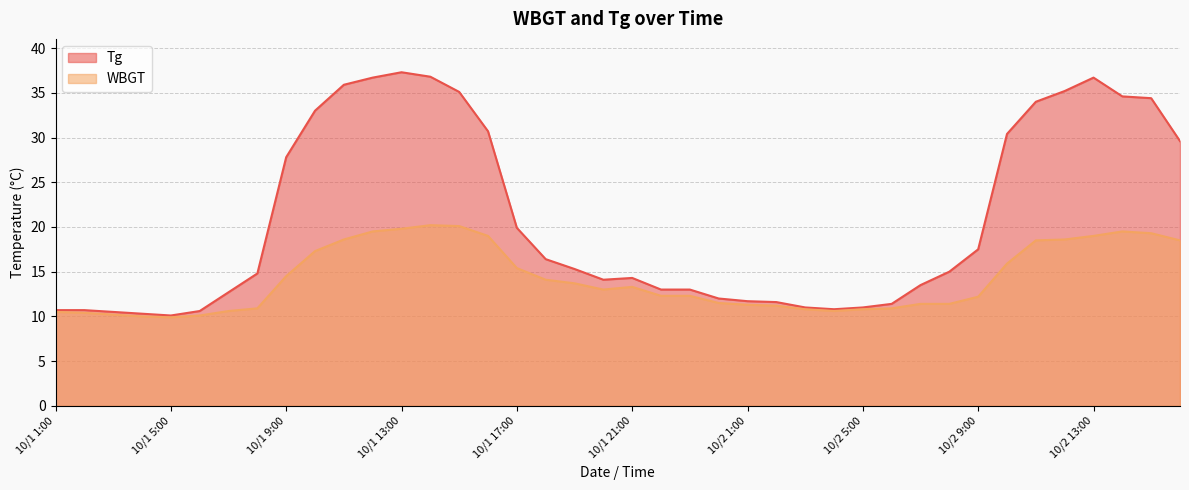

Reading left to right, extract all data points from this chart.

Tg: 10.7	10.7	10.5	10.3	10.1	10.6	12.7	14.8	27.8	33.0	35.9	36.7	37.3	36.8	35.1	30.7	19.9	16.4	15.3	14.1	14.3	13.0	13.0	12.0	11.7	11.6	11.0	10.8	11.0	11.4	13.5	15.0	17.5	30.4	34.0	35.2	36.7	34.6	34.4	29.6
WBGT: 10.5	10.4	10.2	10.0	9.9	10.1	10.6	10.9	14.5	17.3	18.6	19.5	19.8	20.2	20.1	19.0	15.4	14.1	13.7	13.0	13.3	12.3	12.3	11.5	11.3	11.2	10.8	10.6	10.8	10.9	11.4	11.4	12.2	15.9	18.5	18.6	19.0	19.5	19.3	18.5